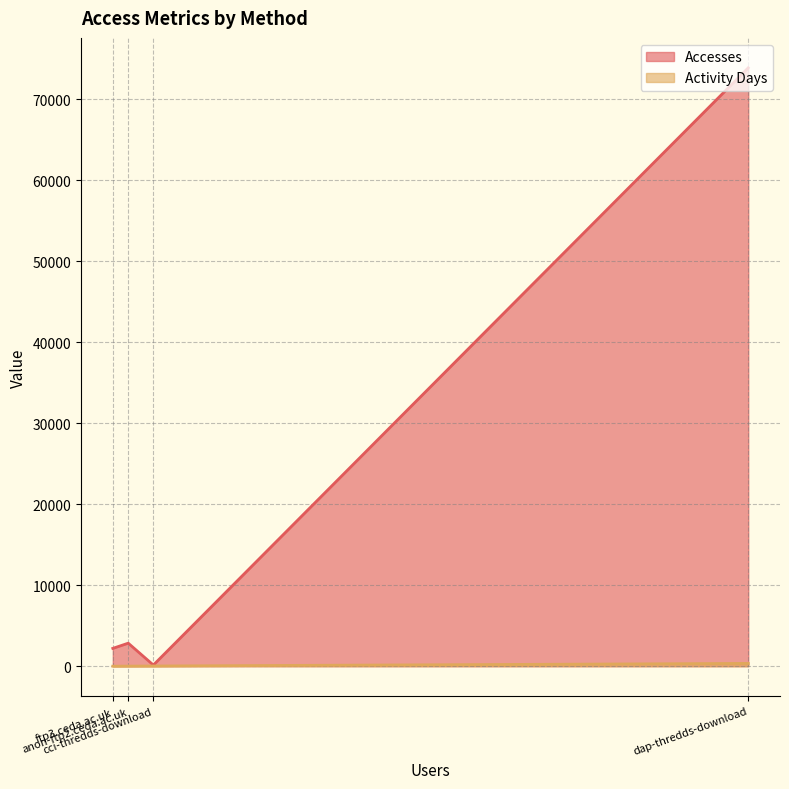

True or false: Activity Days and Accesses intersect in this chart.

False